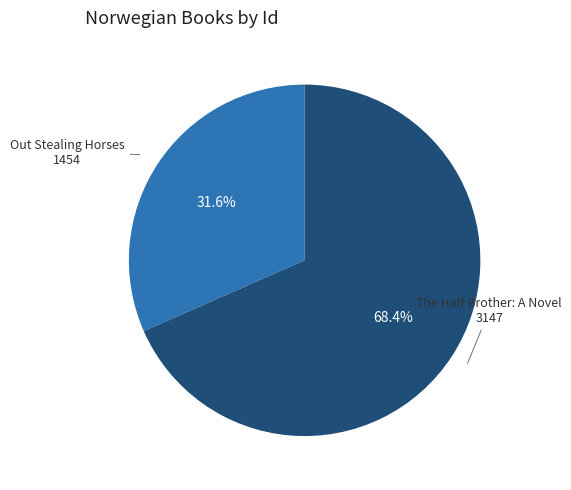

How many slices are in this pie chart?

2